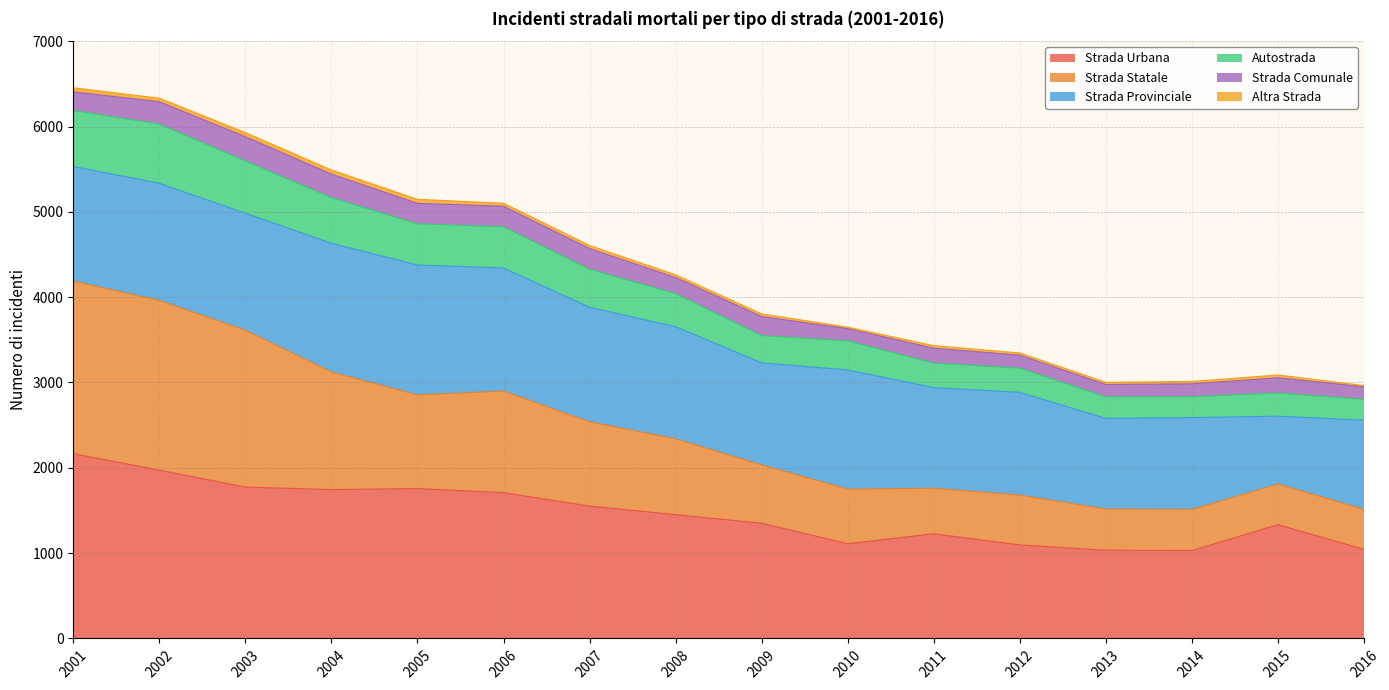

The Strada Urbana series shows 1551 at 2007. True or false?

True